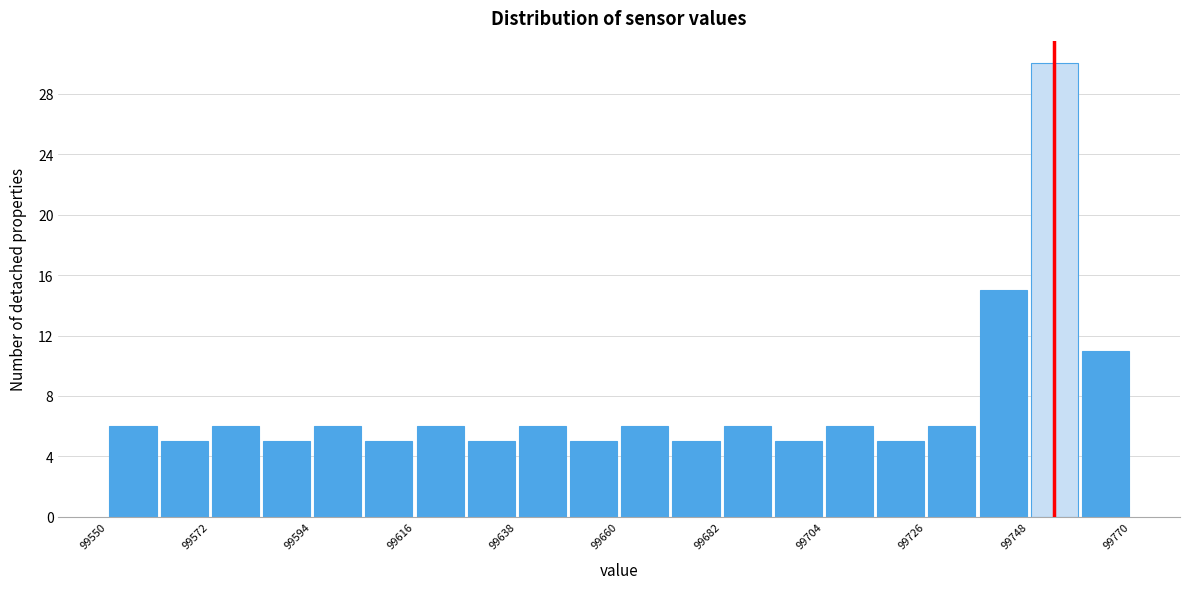

Read against the x-axis, roughly where is the centre of the tallest bar?

99755